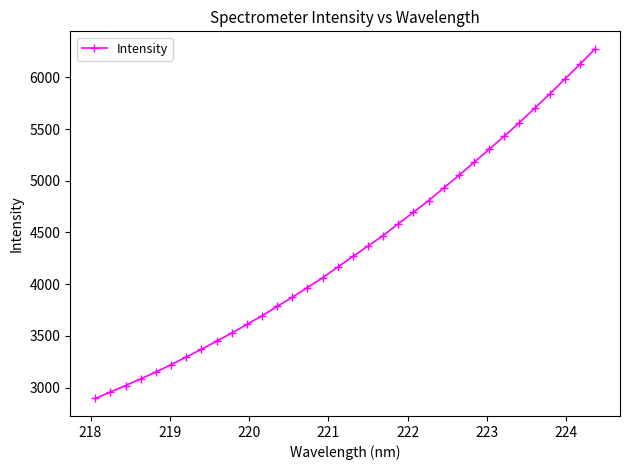

What is the greatest value displayed?

6275.4